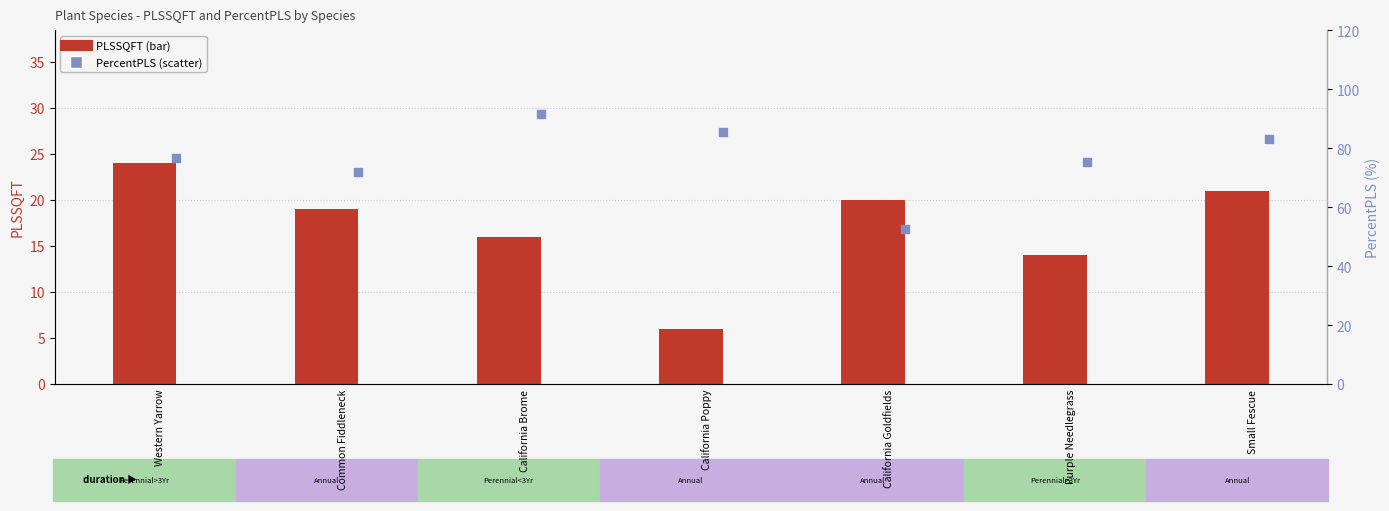

Which series reaches the maximum Y coordinate?

PercentPLS